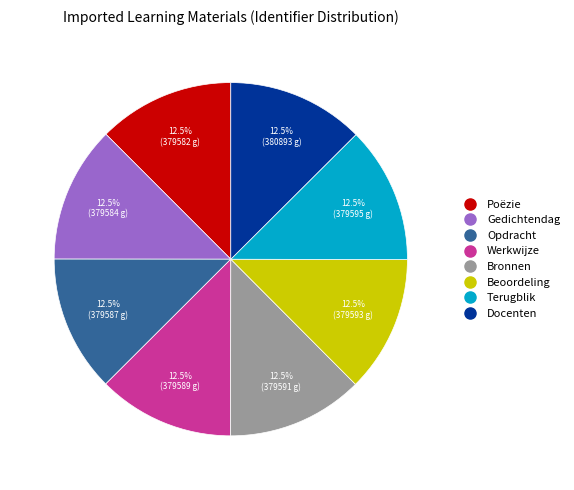

Does Terugblik represent more than half of the total?

No